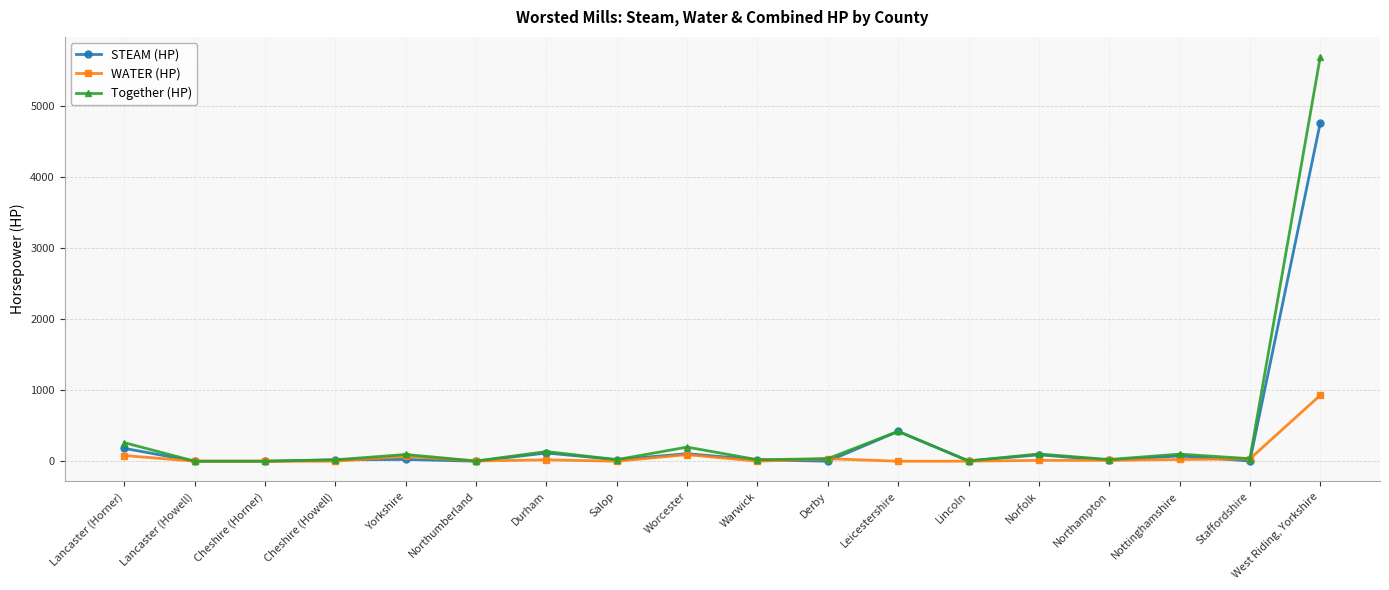

Count the number of categories in the chart.

18